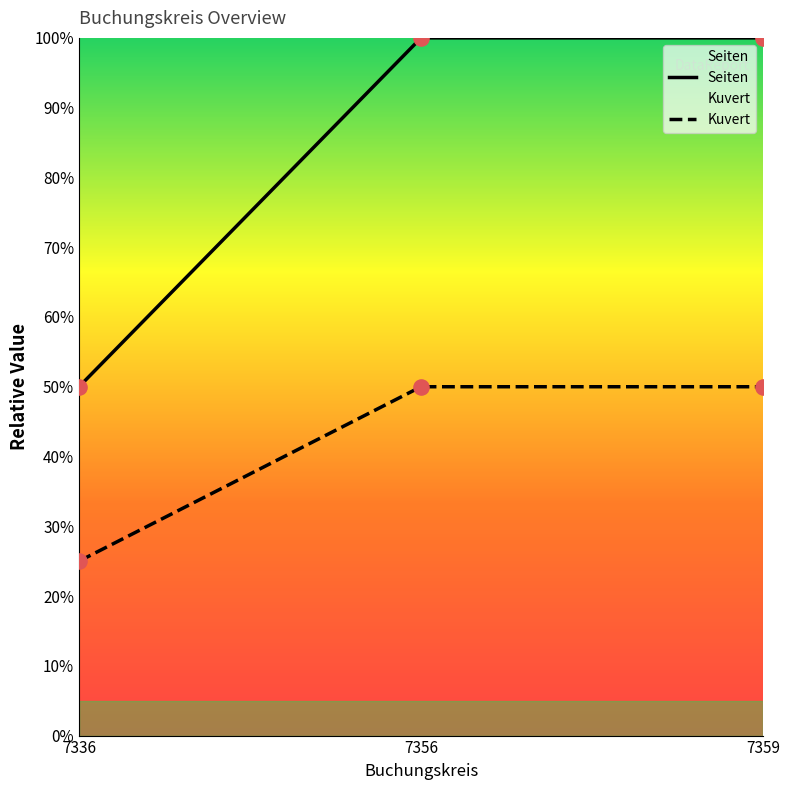

Which series contains the lowest Y value?

Kuvert